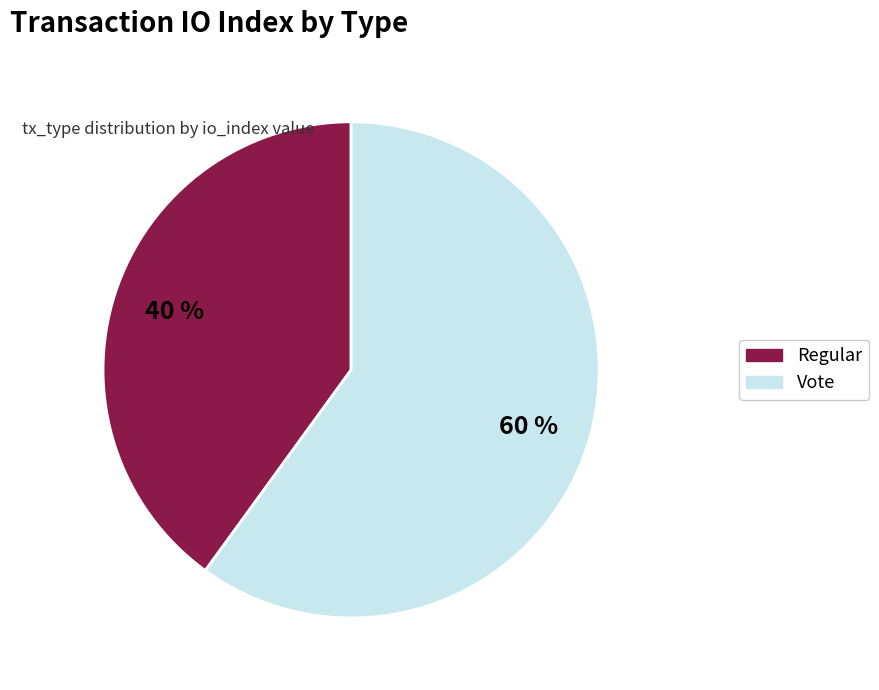

How many segments does this pie chart have?

2